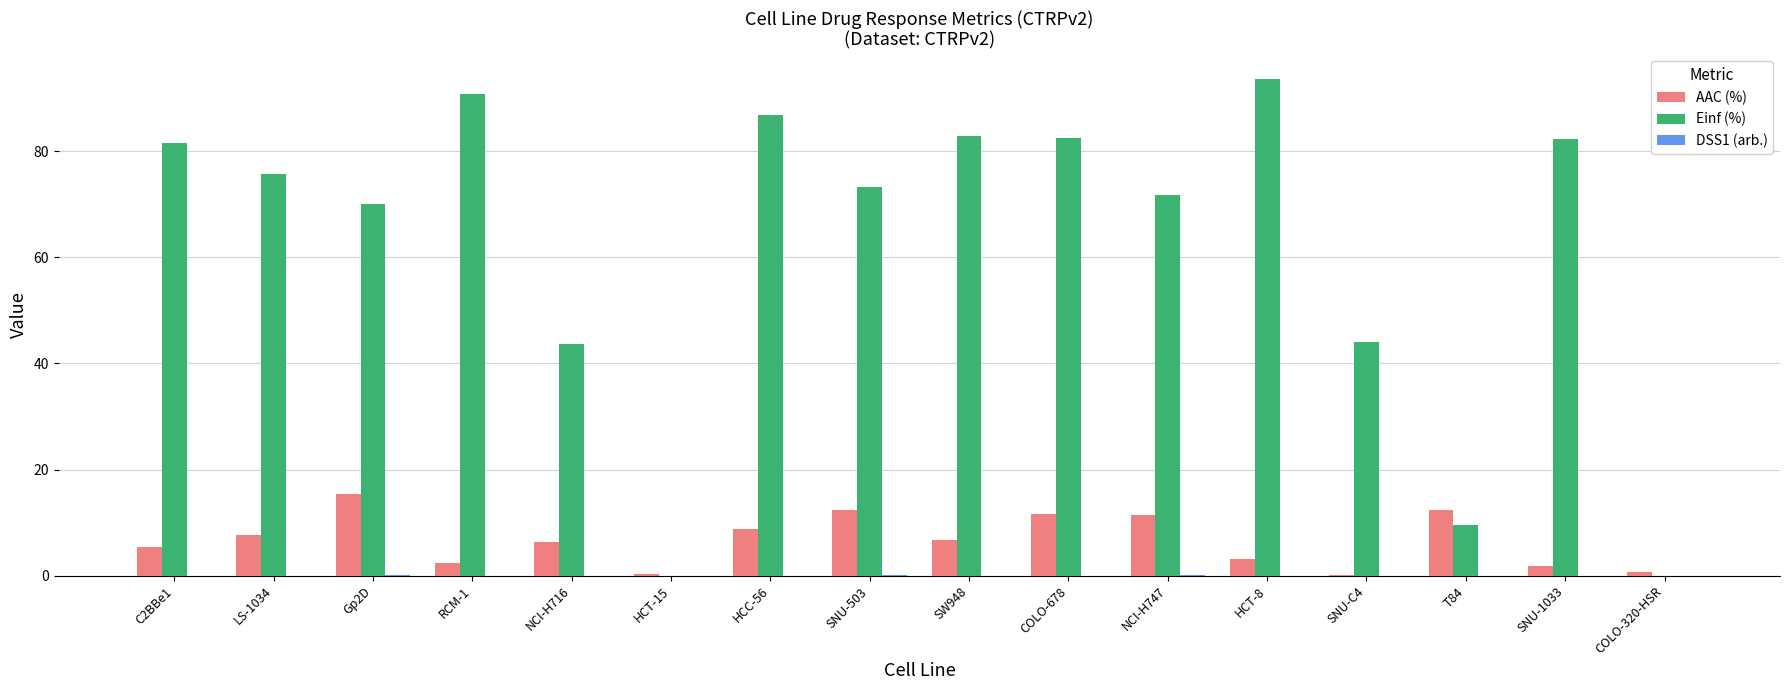

Count the number of categories in the chart.

16